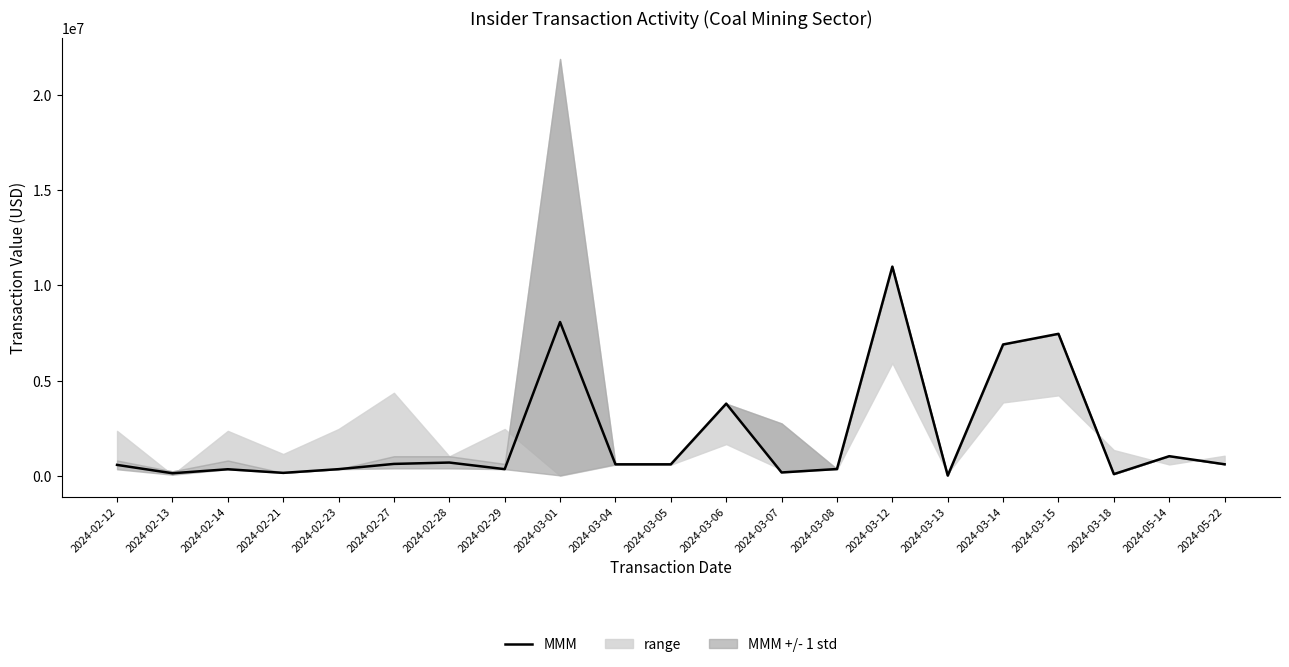

Count the number of categories in the chart.

21